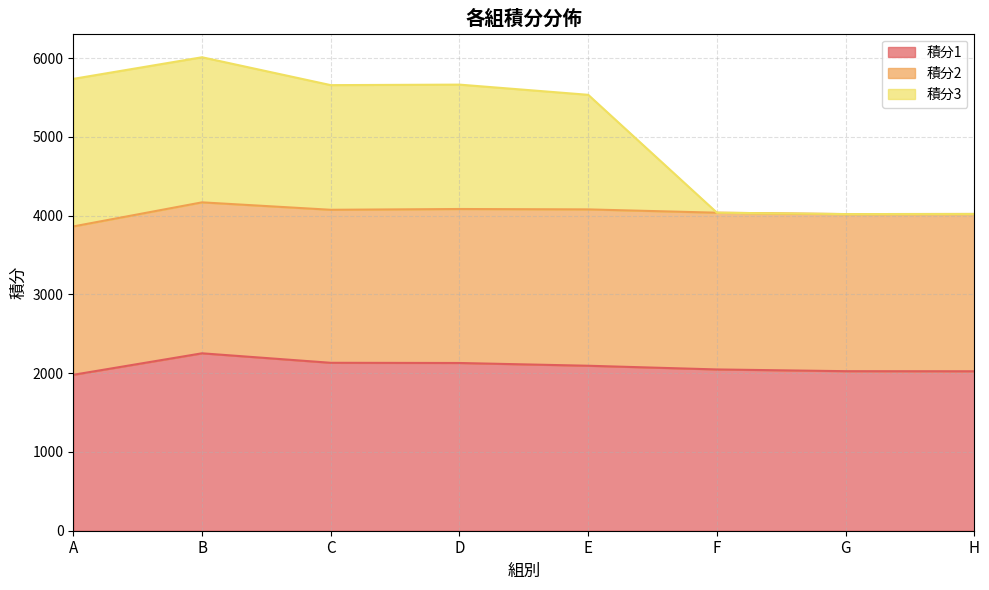

At which label does 積分1 first exceed 2095?

B